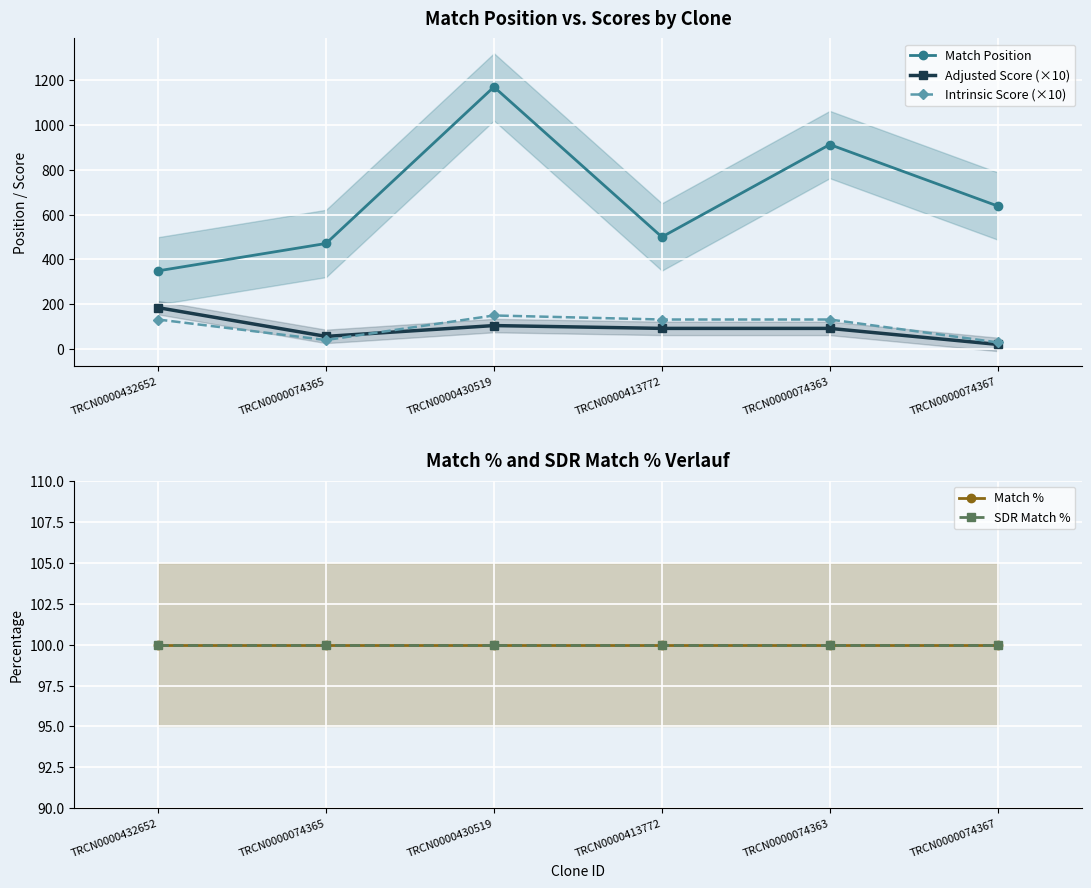

What is the difference between the maximum and minimum values in the Intrinsic Score (×10) series?

120.0